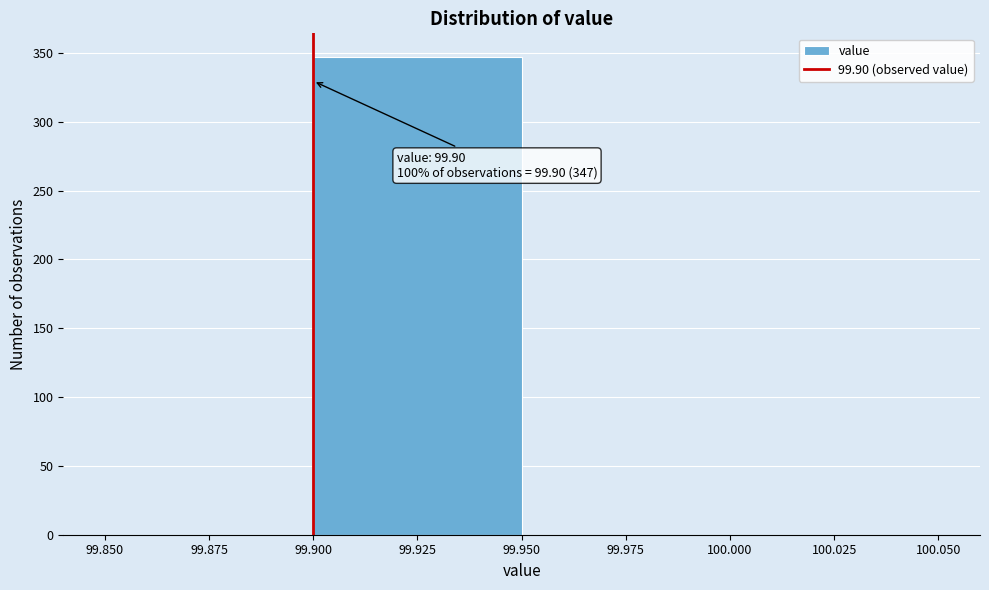

Over which range of the x-axis is the bar tallest?

99.900 to 99.950